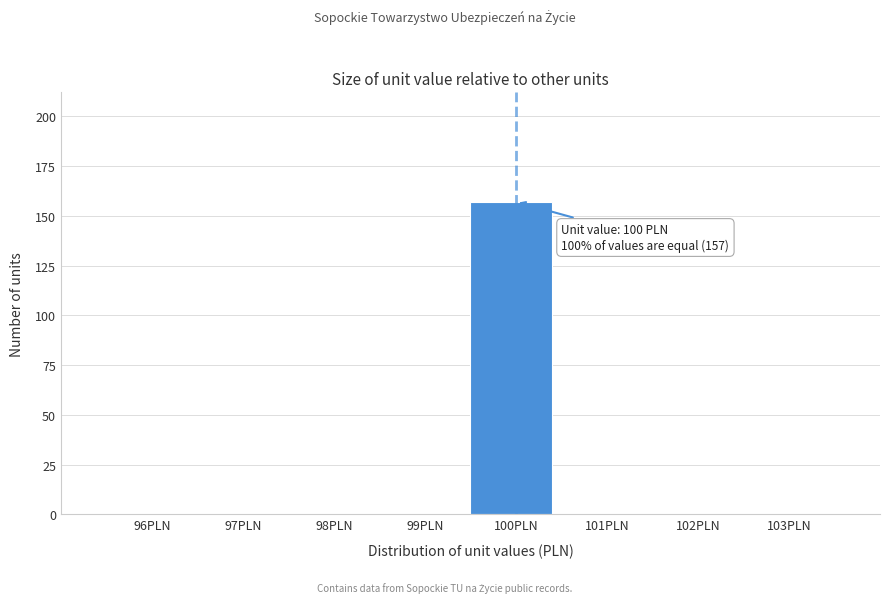

Reading left to right, what are all the values shown in this chart?

96PLN=0	97PLN=0	98PLN=0	99PLN=0	100PLN=157	101PLN=0	102PLN=0	103PLN=0